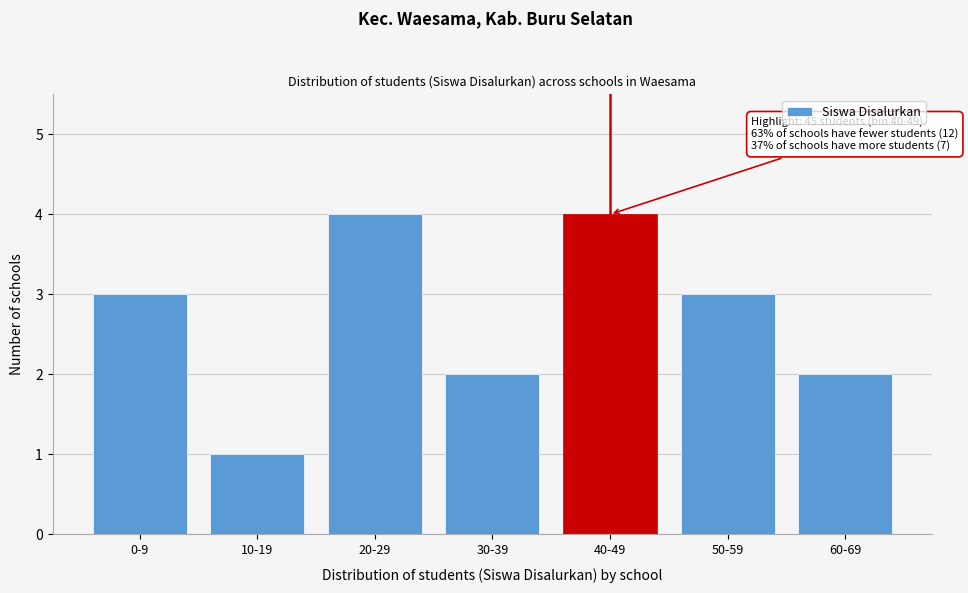

Reading left to right, what are all the values shown in this chart?

0-9=3	10-19=1	20-29=4	30-39=2	40-49=4	50-59=3	60-69=2